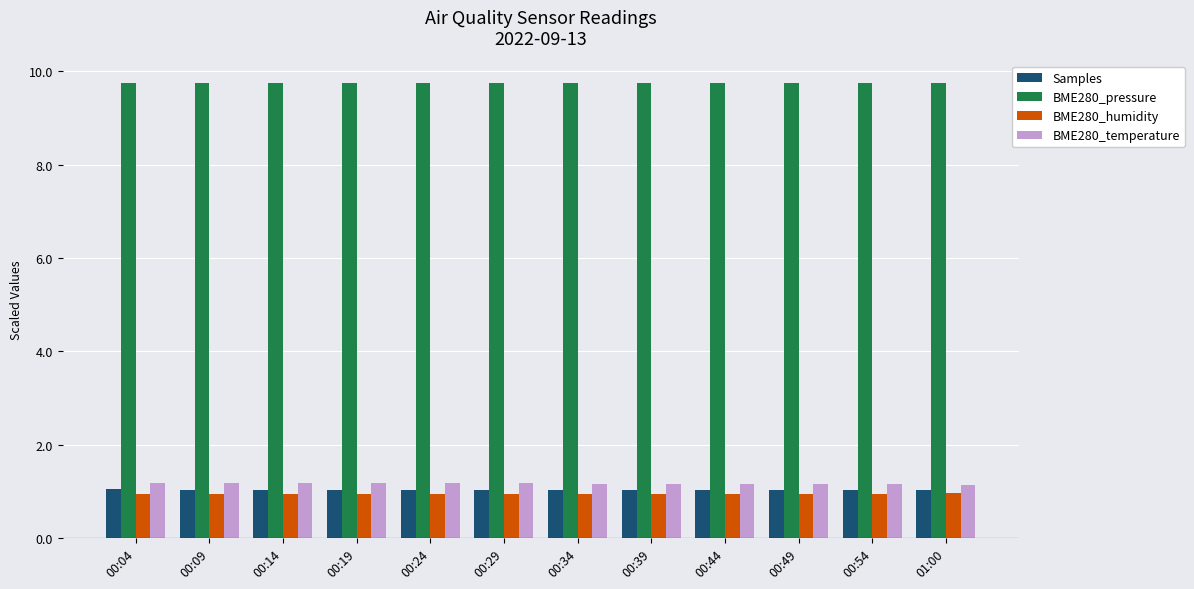

What is the minimum value for Samples?

1.0